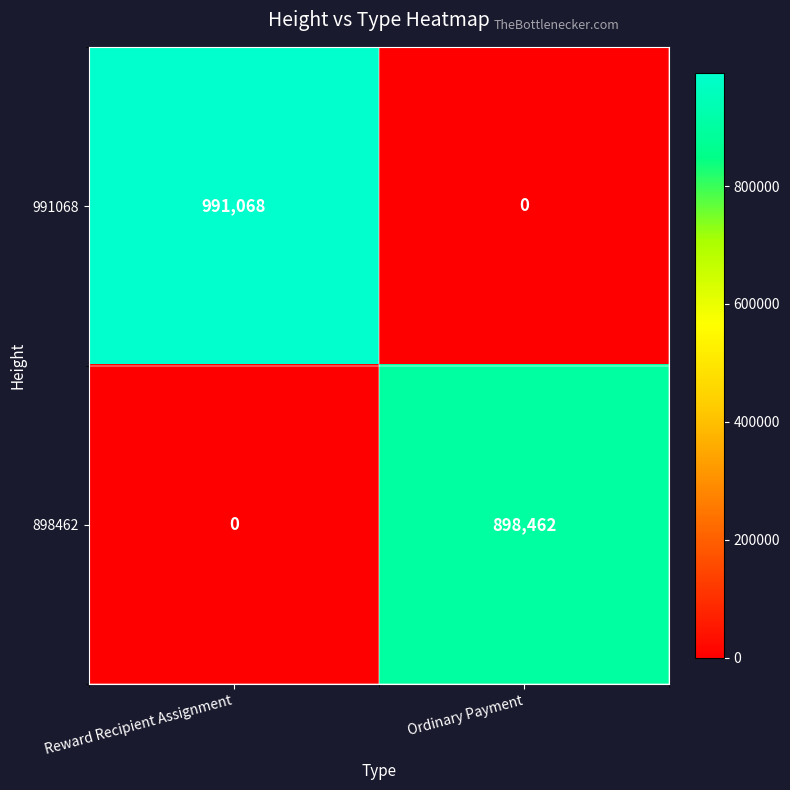

Where is 898462 nearest to the value 449231?

Reward Recipient Assignment